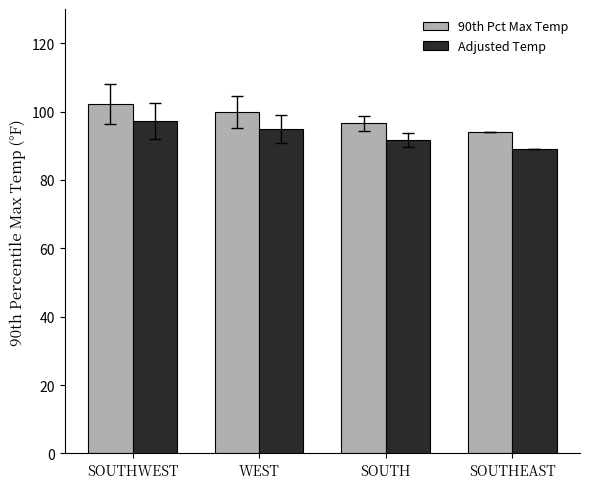

List the labels in order of Adjusted Temp value, smallest first.

SOUTHEAST, SOUTH, WEST, SOUTHWEST